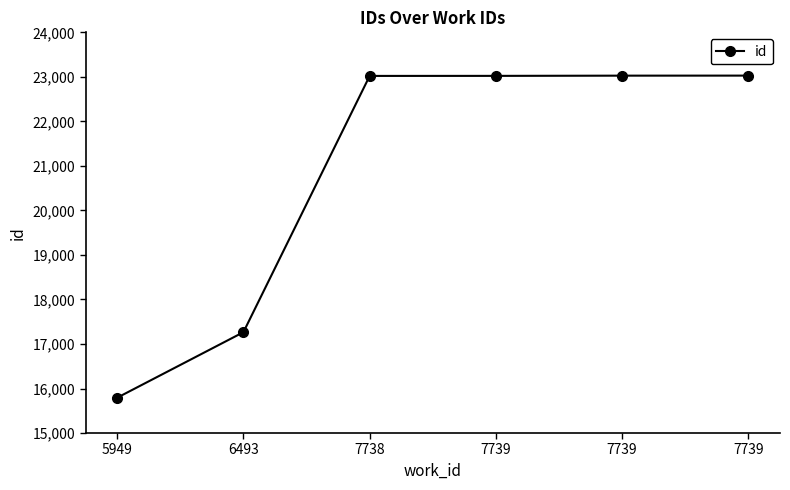

Read the value at 5949, to the nearest 10.

15790